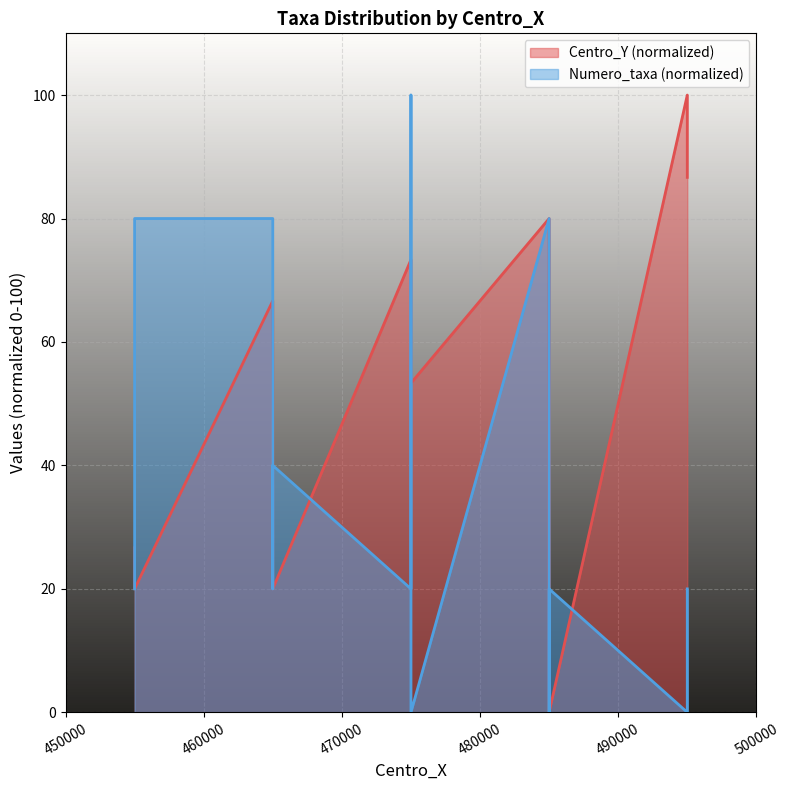

Reading left to right, what are all the values shown in this chart?

Centro_Y: 26.7	20.0	66.7	53.3	46.7	40.0	33.3	20.0	73.3	66.7	60.0	53.3	80.0	73.3	13.3	6.7	0.0	100.0	93.3	86.7
Numero_taxa: 20.0	80.0	80.0	80.0	40.0	20.0	20.0	40.0	20.0	100.0	60.0	0.0	80.0	60.0	20.0	0.0	20.0	0.0	0.0	20.0